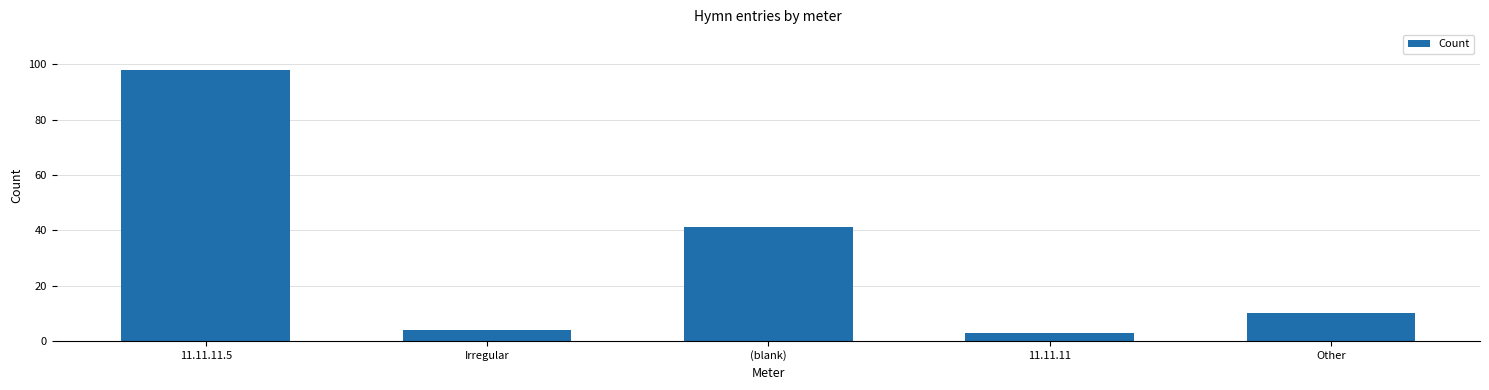

Reading left to right, list all the values displayed in this chart.

98	4	41	3	10